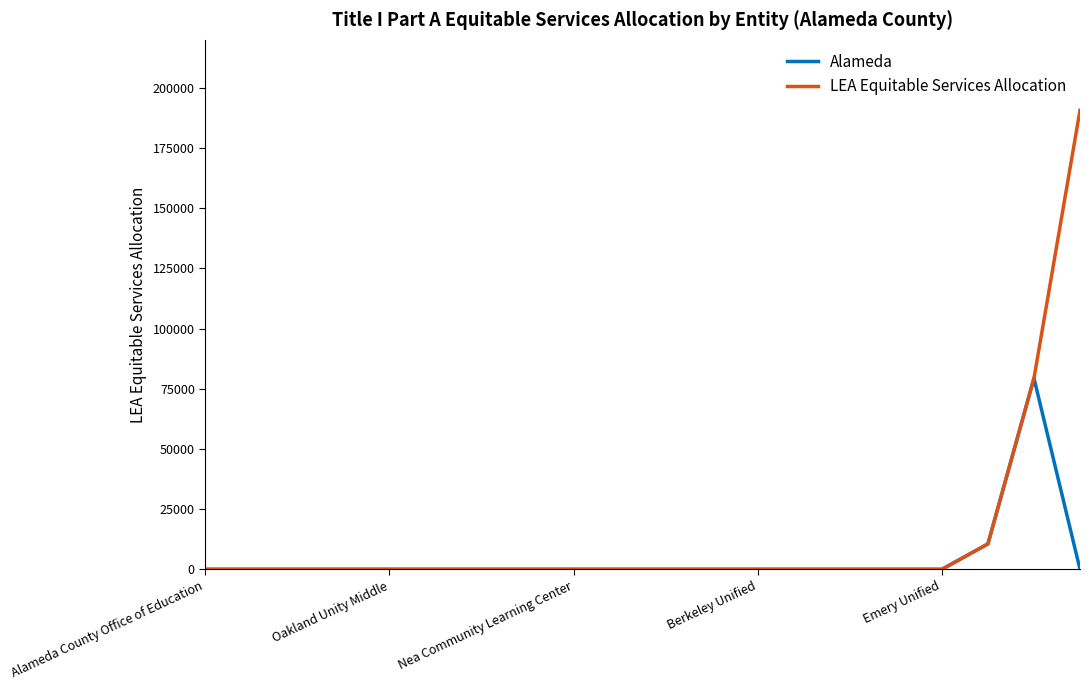

What is the greatest value displayed?

190718